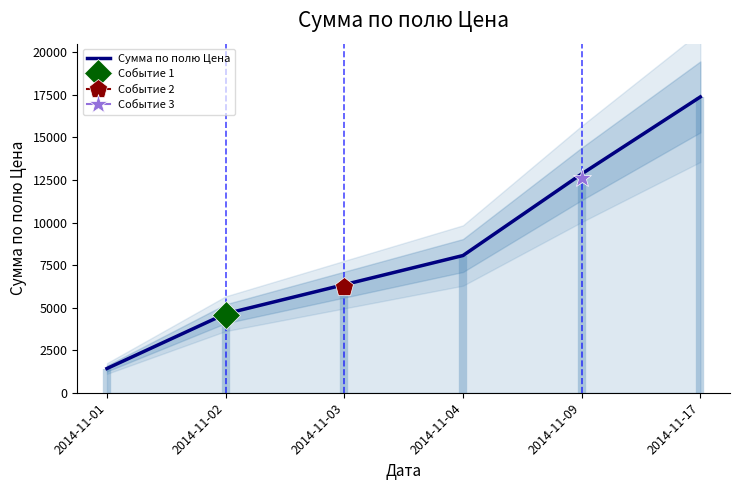

The chart shows a value of 6351 at 2014-11-03. True or false?

True